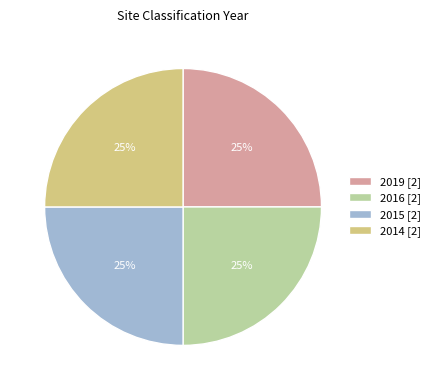

To the nearest percent, what is the difference between the largest and smallest slice percentages?

0%